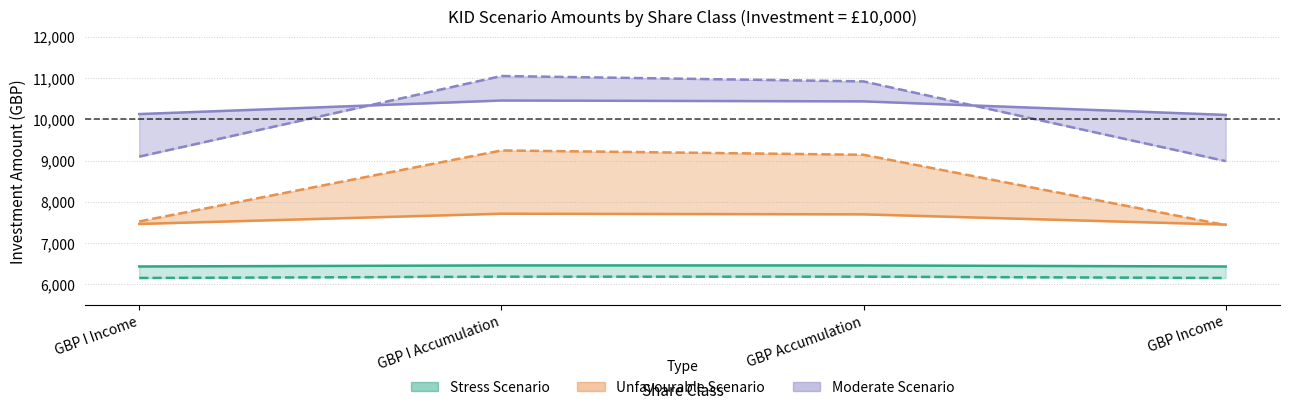

True or false: Moderate Scenario - RHP and Unfavourable Scenario - RHP intersect in this chart.

False